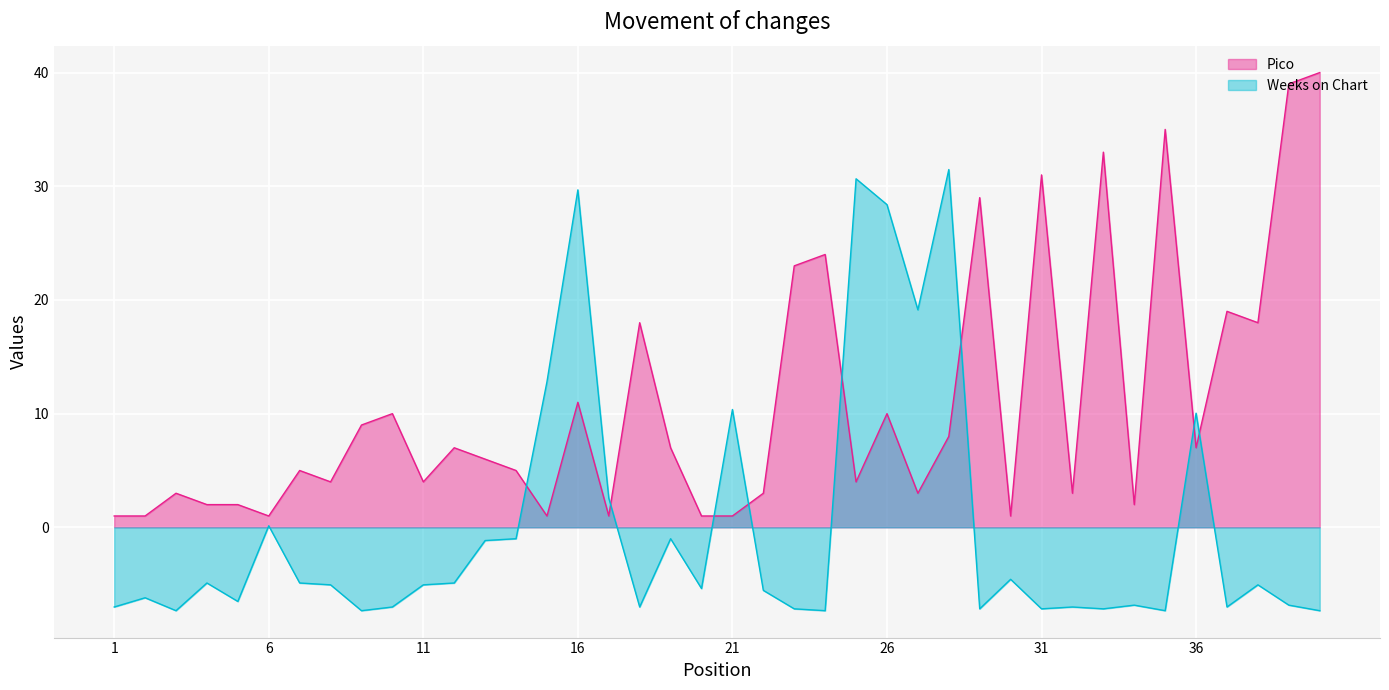

What is the spread (max minus min) of values at 15?

11.8